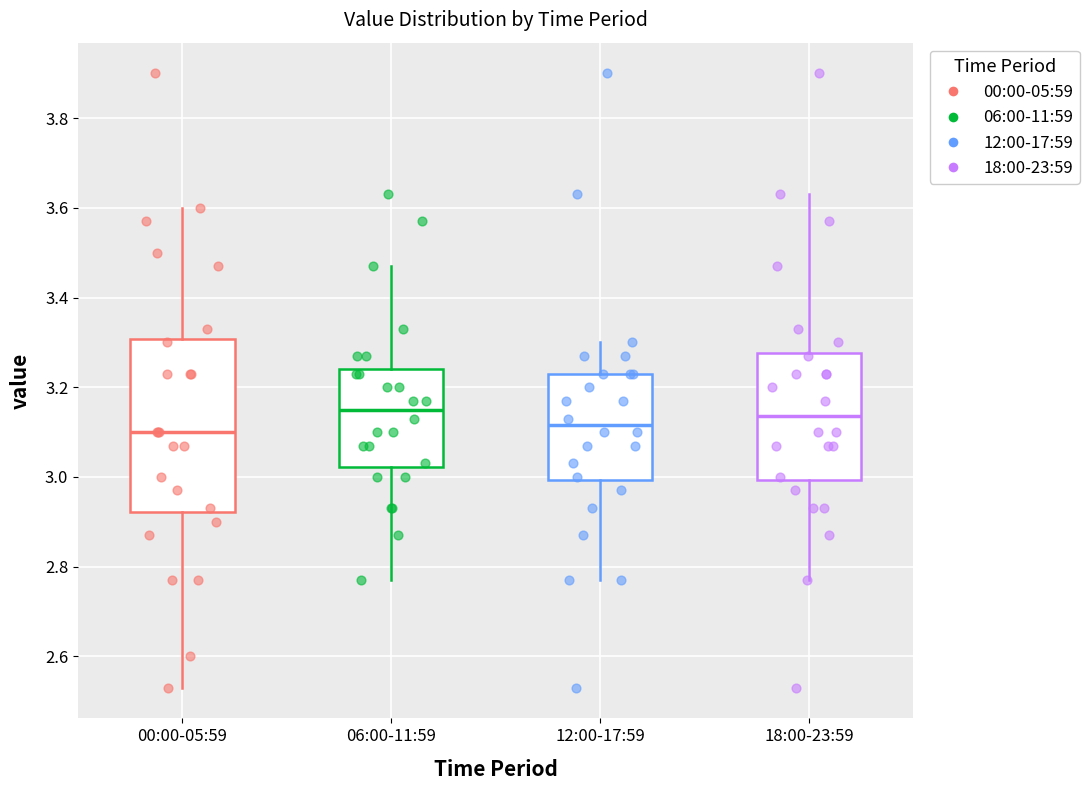

Reading left to right, read every box against the y-axis: the position of its median line, the range the box covers, and the ends of its whiskers. The values are not printed on the chart, so give them approximately, as read against the axis.

00:00-05:59: median 3.10, box 2.92 to 3.30, whiskers 2.54 to 3.60
06:00-11:59: median 3.16, box 3.02 to 3.24, whiskers 2.78 to 3.48
12:00-17:59: median 3.12, box 3.00 to 3.24, whiskers 2.78 to 3.30
18:00-23:59: median 3.14, box 3.00 to 3.28, whiskers 2.78 to 3.64